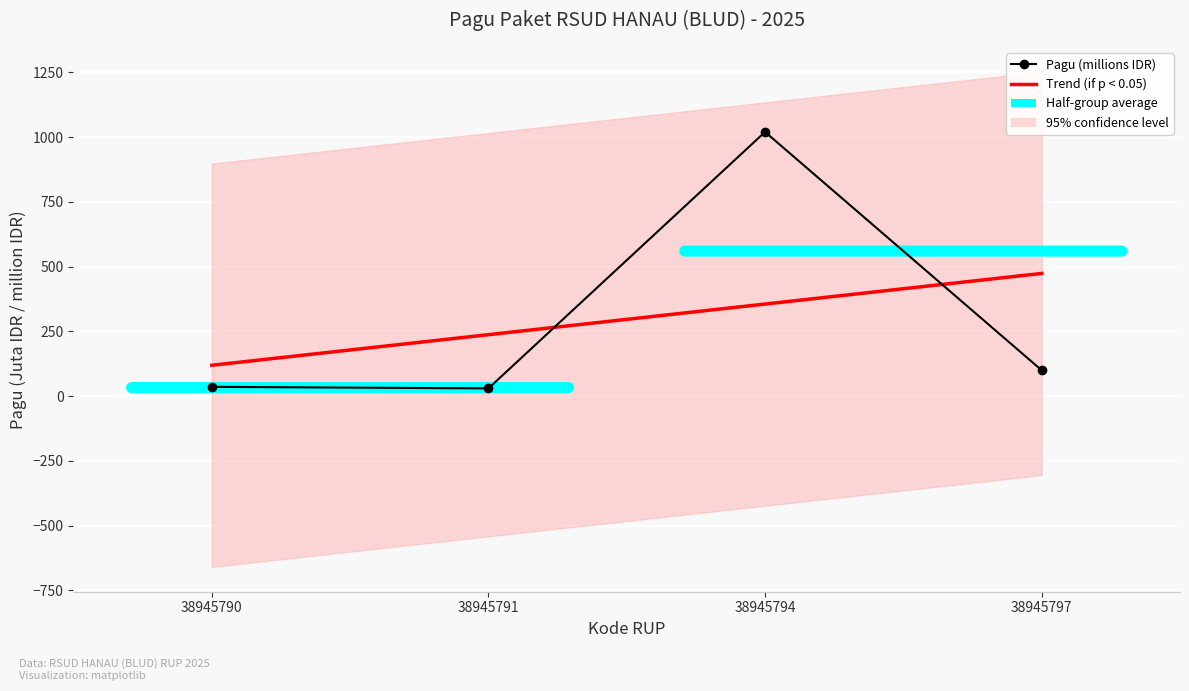

How many values in the Trend (if p < 0.05) series exceed 355?

2